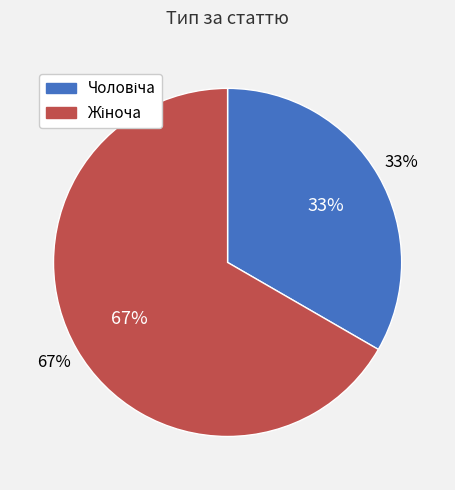

To the nearest percent, what percentage of the pie is Жіноча?

67%